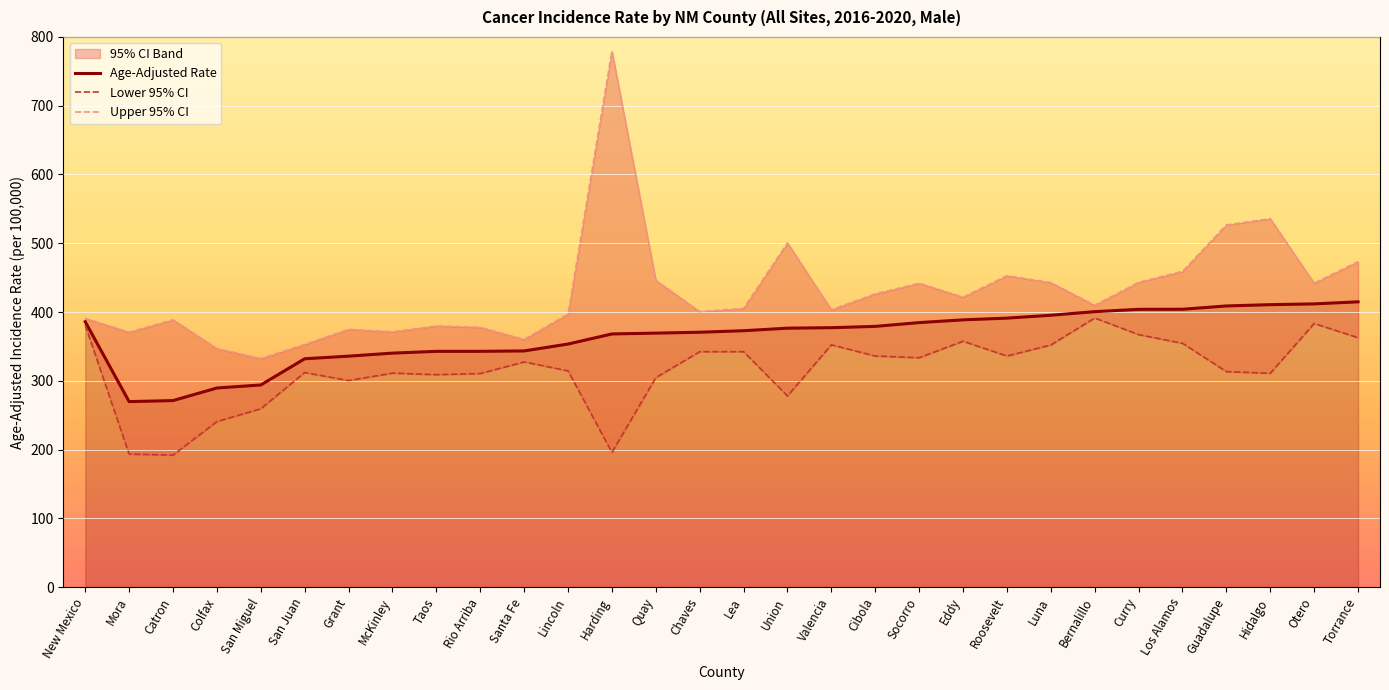

What is the label of the 30th point from the left?

Torrance